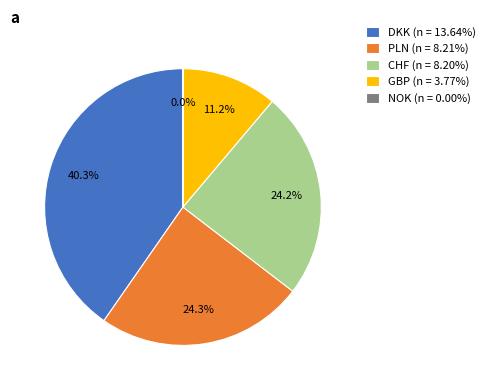

To the nearest percent, what is the average slice percentage?

20%